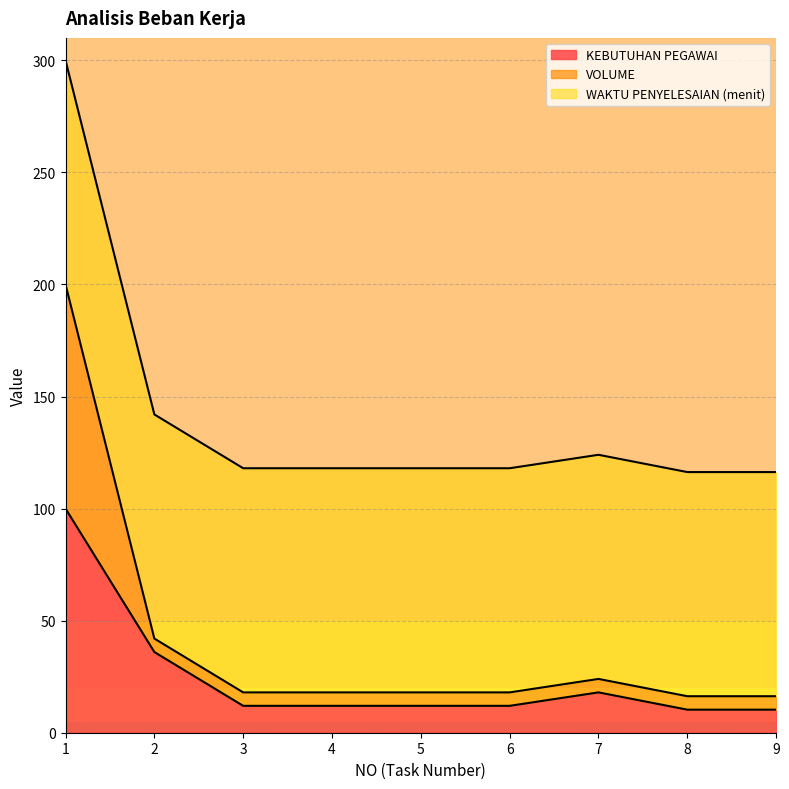

Which has a higher value, 4 or 3?

4